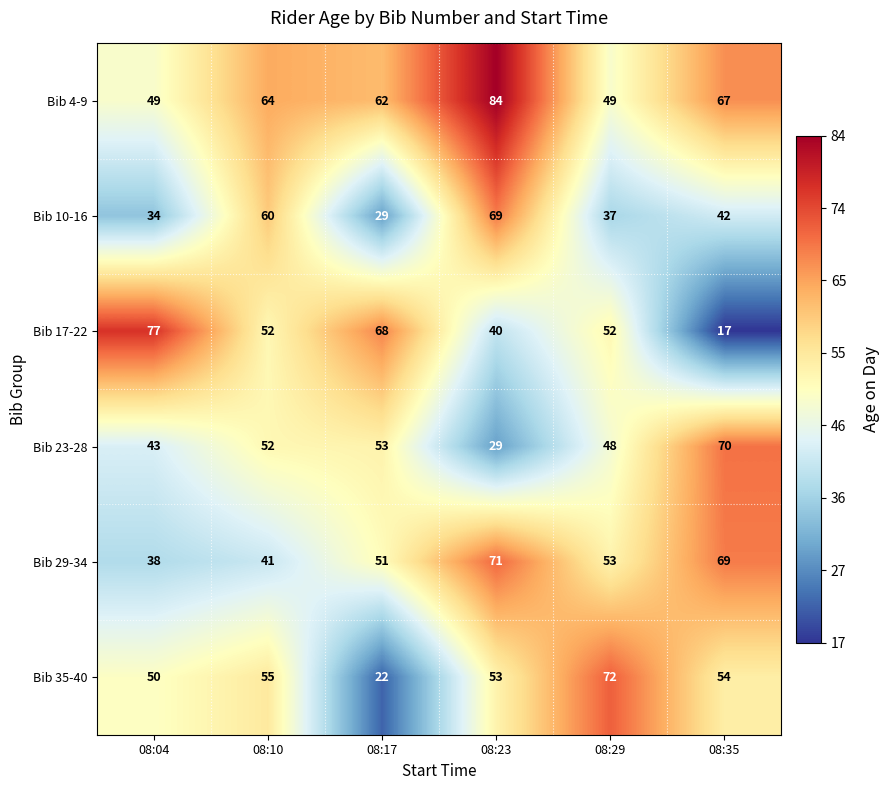

Is it true that Bib 29-34 equals 41 at 08:10?

True